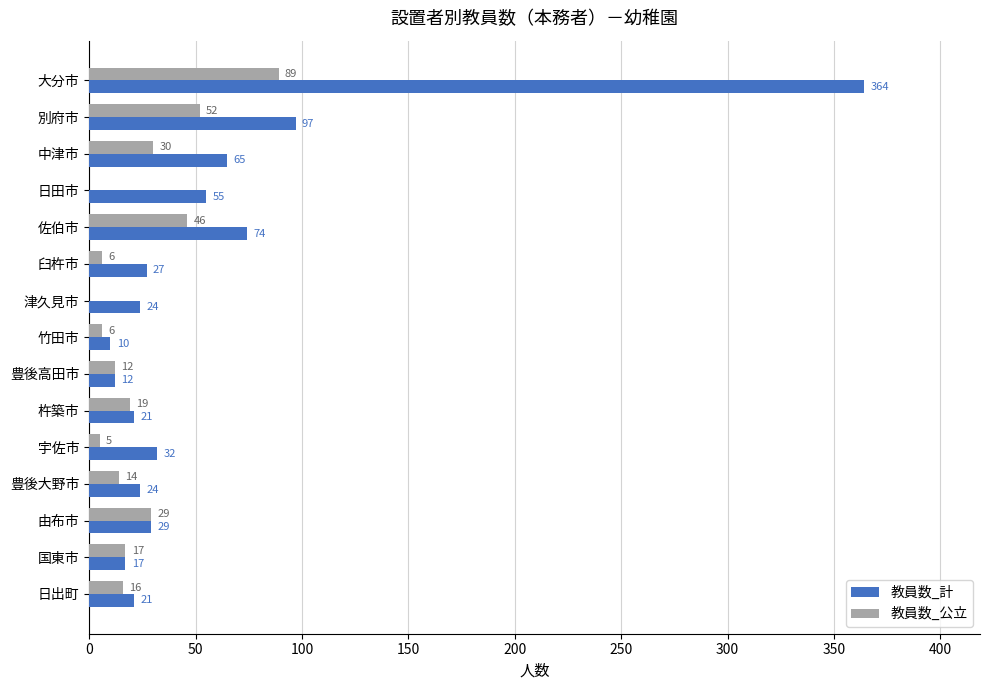

Between 佐伯市 and 宇佐市, which series saw the biggest shift?

教員数_計